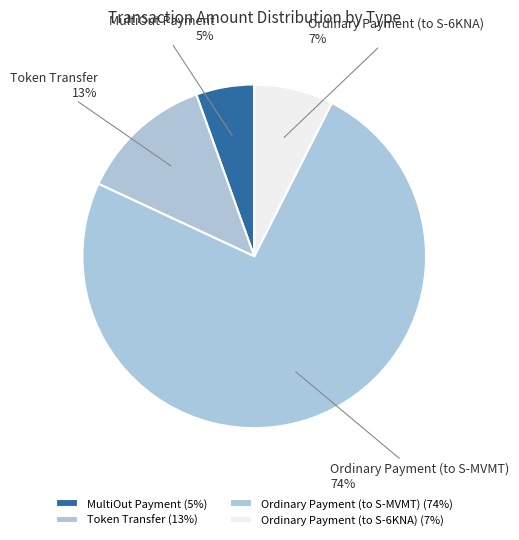

Combined, do Ordinary Payment (to S-6KNA) and Token Transfer account for over 50%?

No